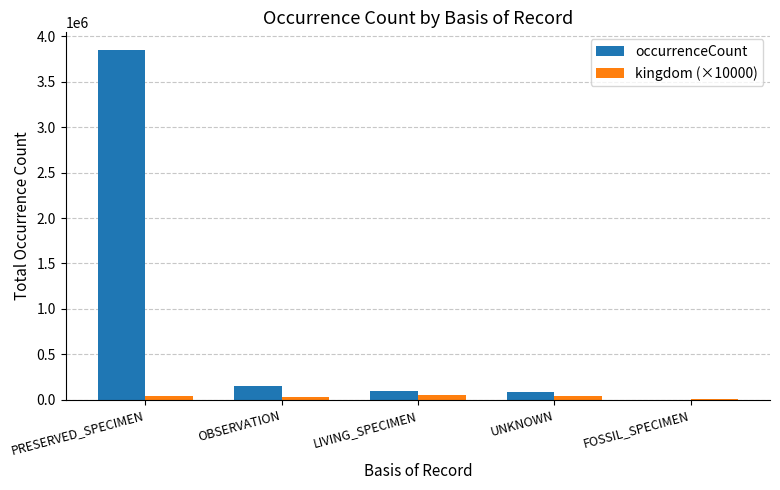

What is the greatest value displayed?

3851353